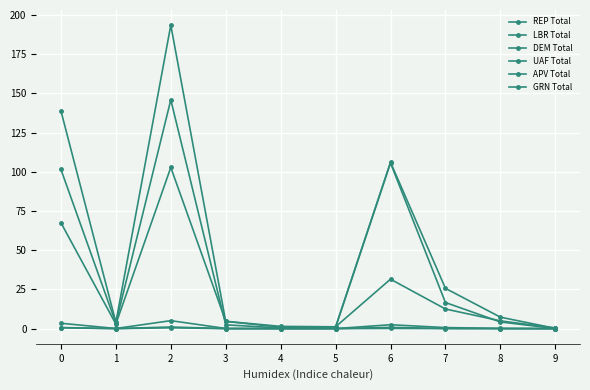

True or false: UAF Total has a value of 2.1 at 1.

False